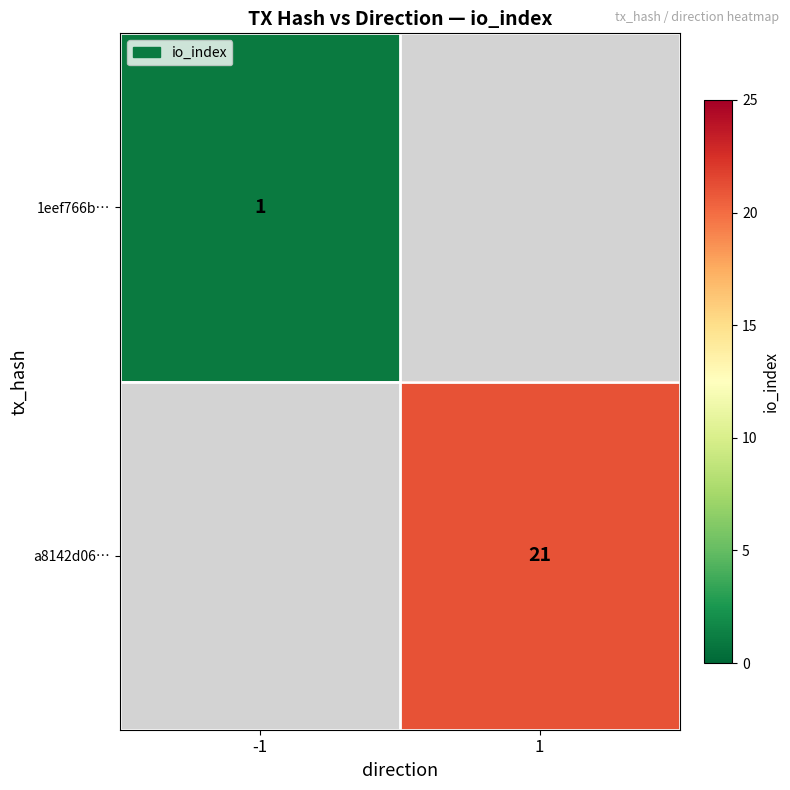

Which category has the highest value across all series?

1